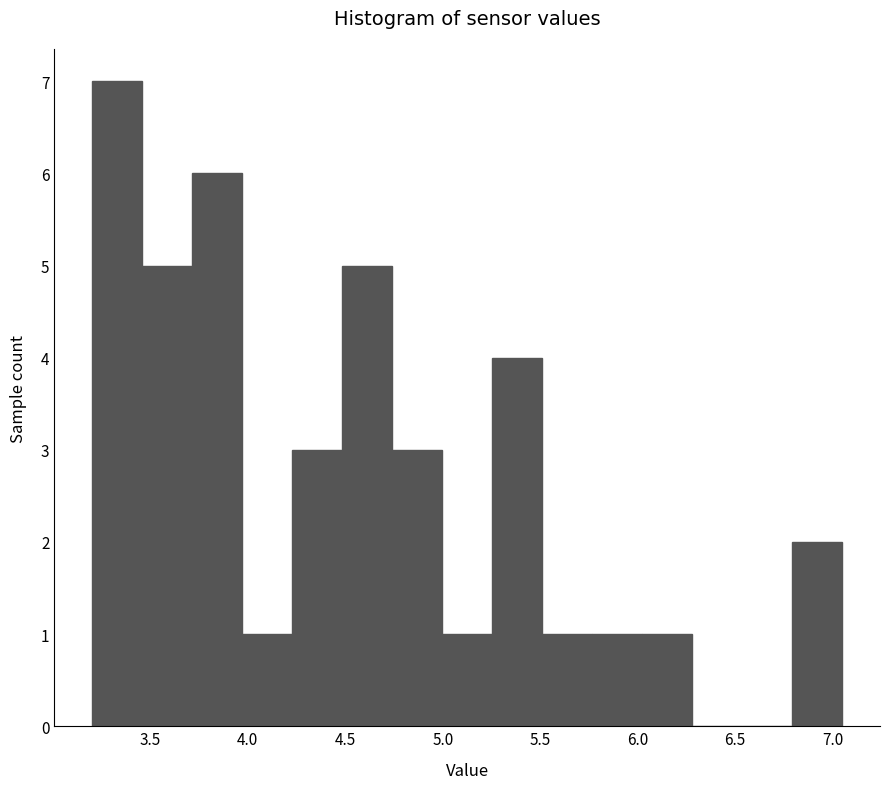

Reading left to right, list every bar in this chart as the range it spans on the x-axis followed by its height. Neither the bar edges nor the heights are printed on the chart, so give them approximately, as read against the axes.

3.20 to 3.45: 7
3.45 to 3.70: 5
3.70 to 3.95: 6
3.95 to 4.25: 1
4.25 to 4.50: 3
4.50 to 4.75: 5
4.75 to 5.00: 3
5.00 to 5.25: 1
5.25 to 5.50: 4
5.50 to 5.75: 1
5.75 to 6.00: 1
6.00 to 6.30: 1
6.30 to 6.55: 0
6.55 to 6.80: 0
6.80 to 7.05: 2